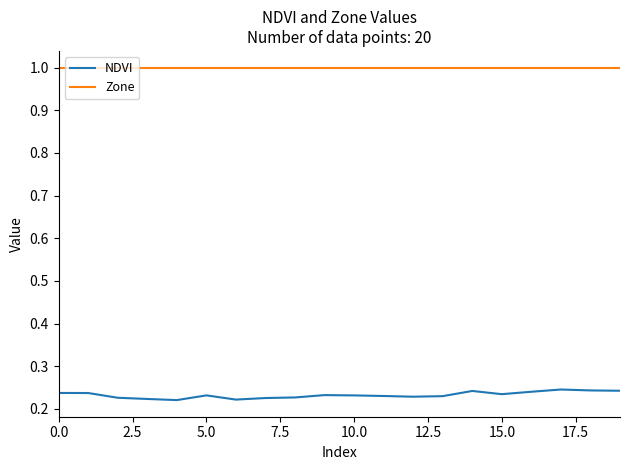

Rank the series by their average value, from lowest to highest.

NDVI, Zone